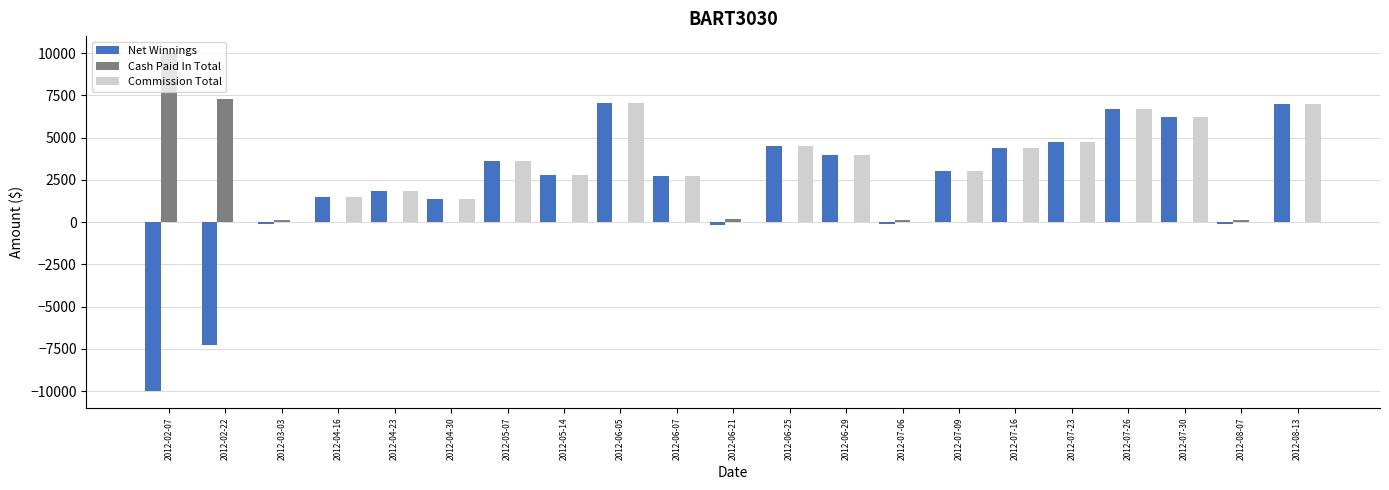

Is the value of Cash Paid In Total at 2012-07-06 greater than the value of Net Winnings at 2012-02-07?

Yes